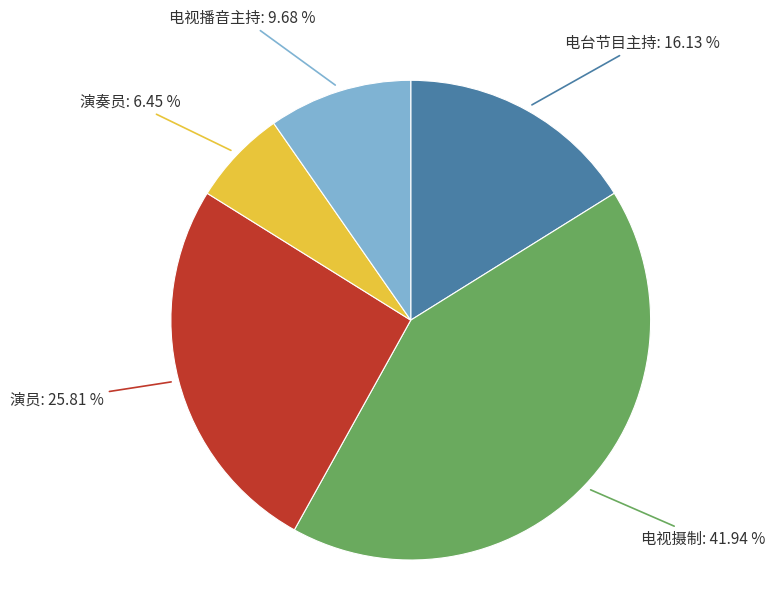

Which slice is the largest?

电视摄制